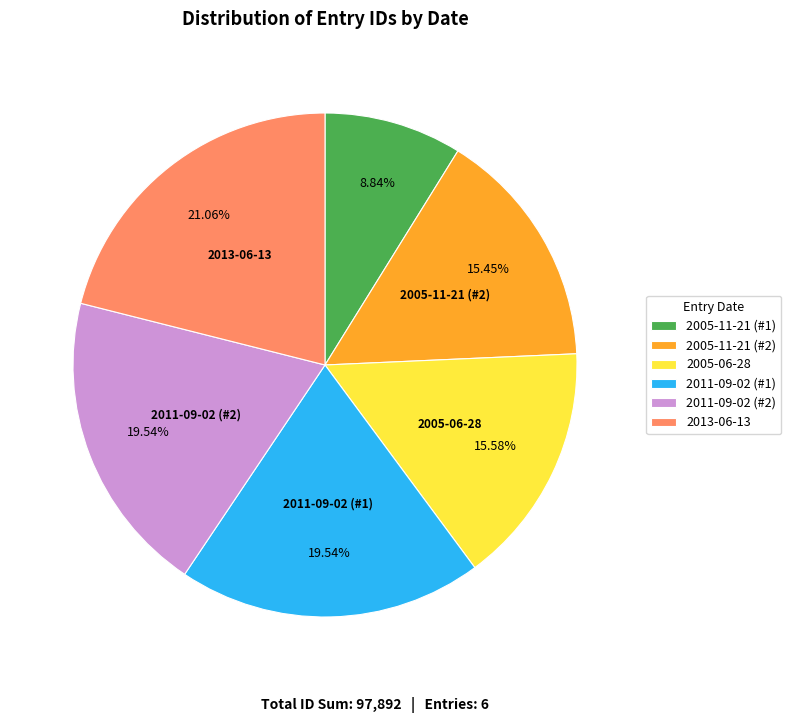

What is the largest slice in the pie chart?

2013-06-13